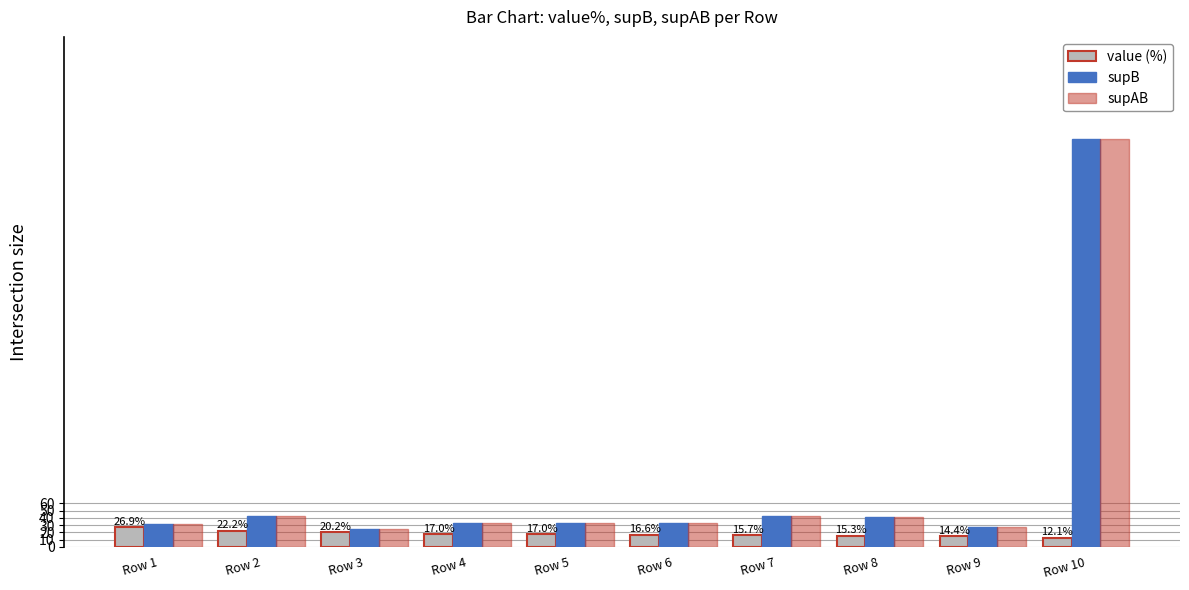

What is the maximum value for supAB?

563.0